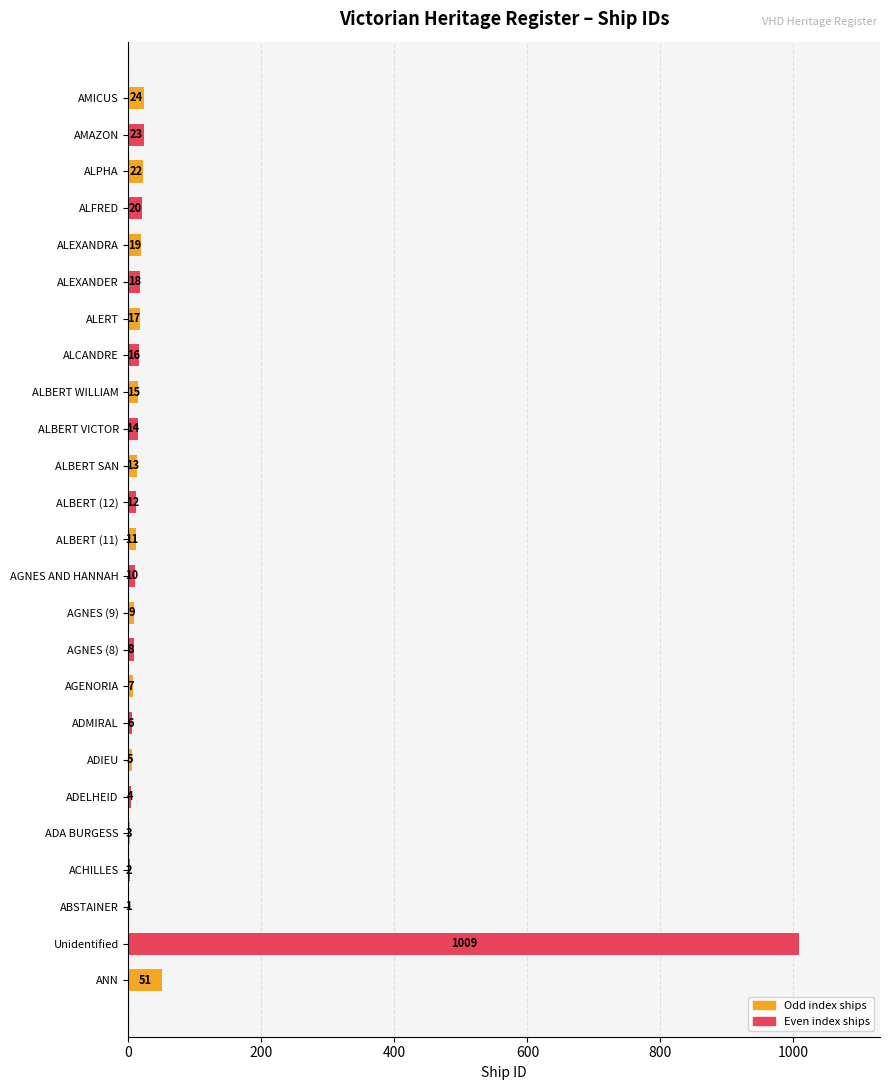

What is the change in value from ABSTAINER to ADA BURGESS?

+2